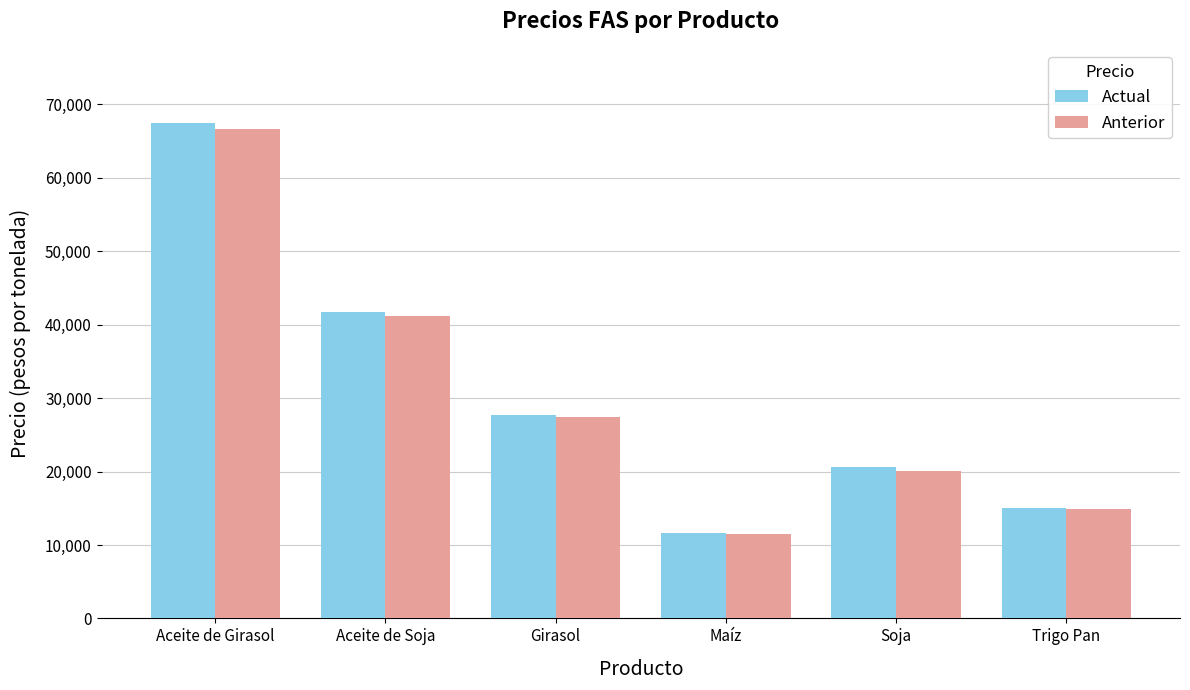

What is the greatest value displayed?

67459